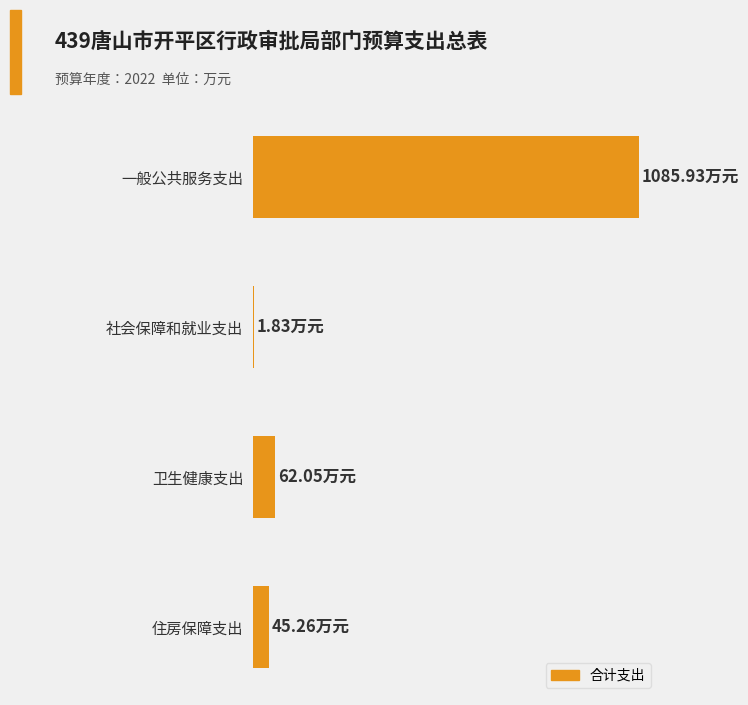

What is the smallest value displayed?

1.8